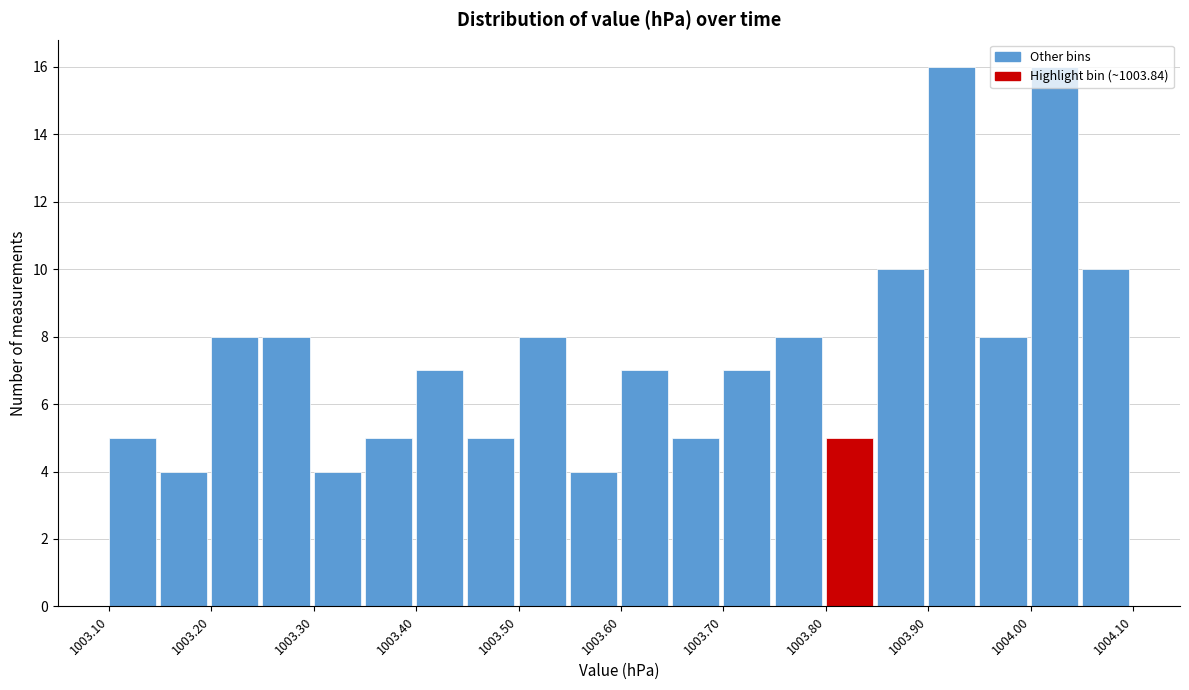

Reading left to right, transcribe this chart: for each bar, give the range it covers on the x-axis and its height. The values are not printed on the chart, so give them approximately, as read against the axis.

1003.10 to 1003.15: 5
1003.15 to 1003.20: 4
1003.20 to 1003.25: 8
1003.25 to 1003.30: 8
1003.30 to 1003.35: 4
1003.35 to 1003.40: 5
1003.40 to 1003.45: 7
1003.45 to 1003.50: 5
1003.50 to 1003.55: 8
1003.55 to 1003.60: 4
1003.60 to 1003.65: 7
1003.65 to 1003.70: 5
1003.70 to 1003.75: 7
1003.75 to 1003.80: 8
1003.80 to 1003.85: 5
1003.85 to 1003.90: 10
1003.90 to 1003.95: 16
1003.95 to 1004.00: 8
1004.00 to 1004.05: 16
1004.05 to 1004.10: 10